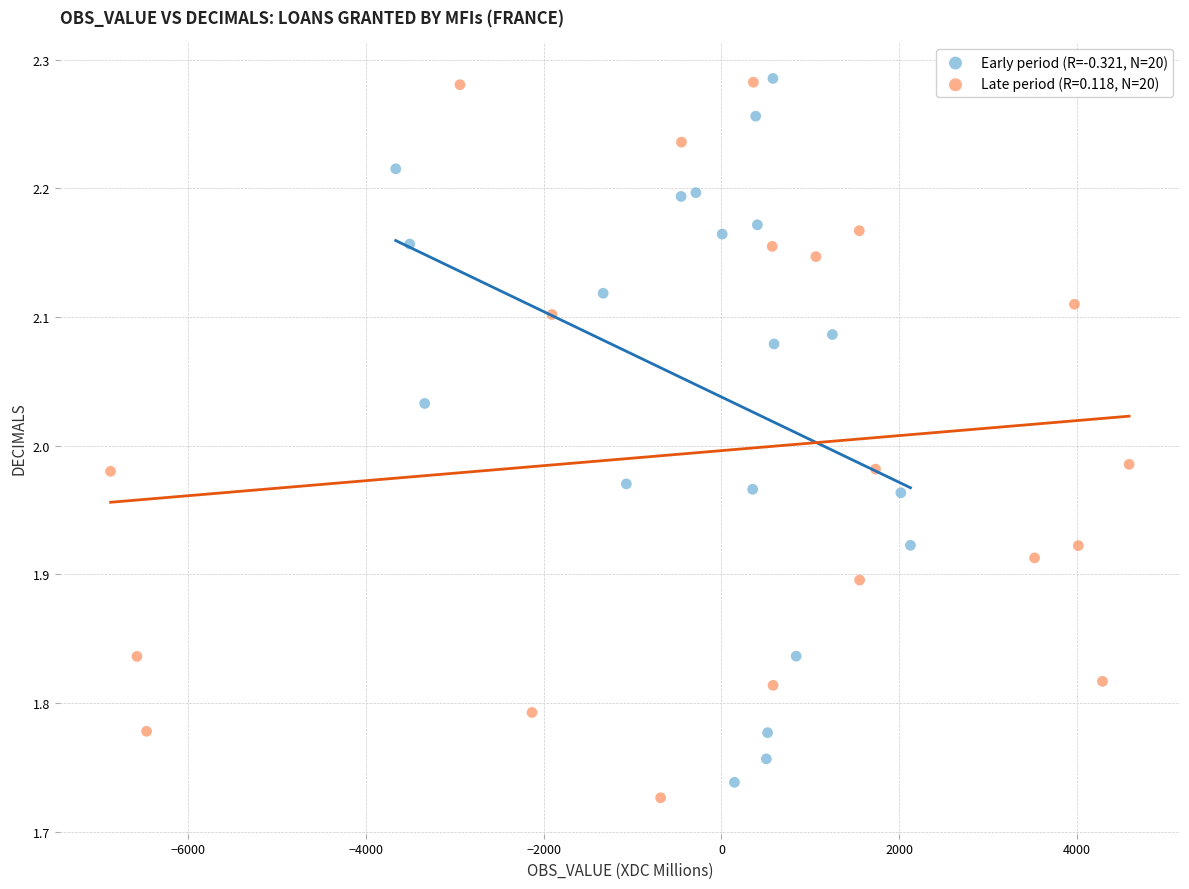

What are all the series names shown in the legend?

Early period (R=-0.321, N=20), Late period (R=0.118, N=20)